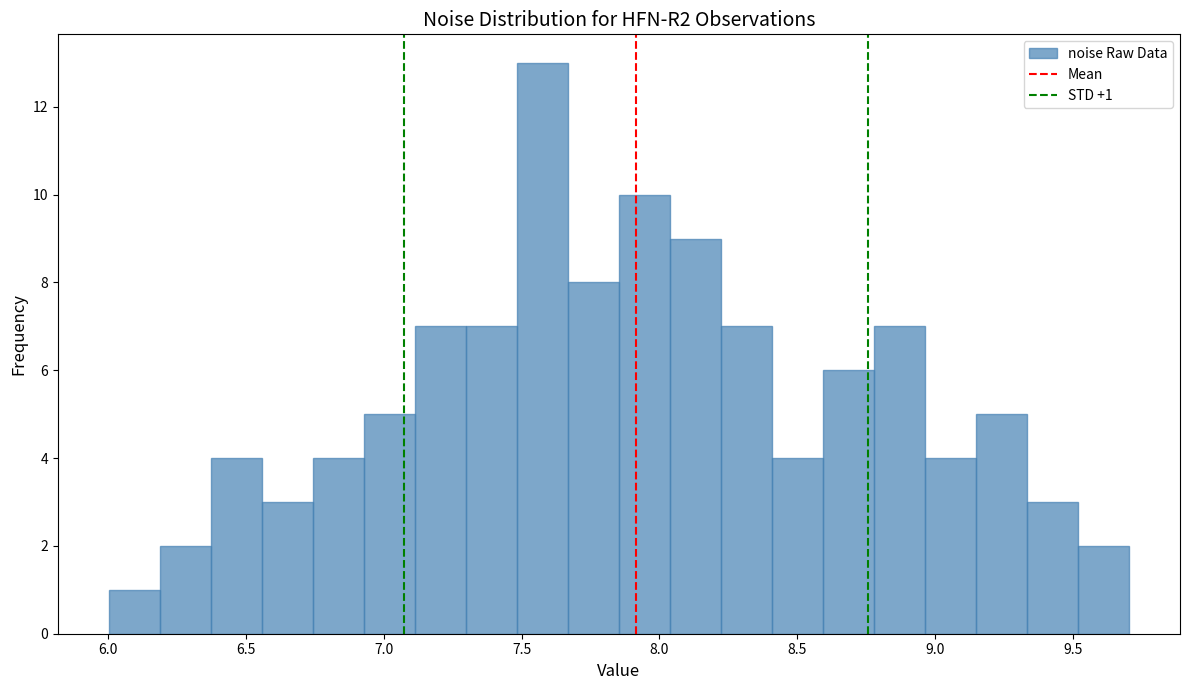

Read against the x-axis, roughly where is the centre of the tallest bar?

7.60